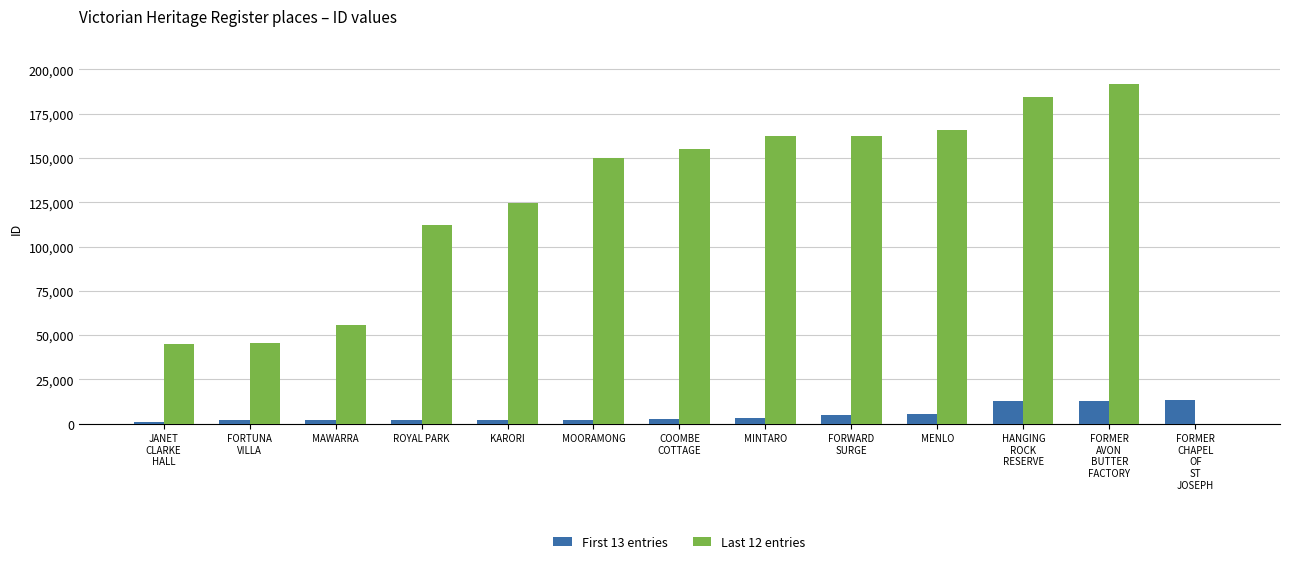

Which series changed the most between MAWARRA and FORMER
CHAPEL
OF
ST
JOSEPH?

Last 12 entries